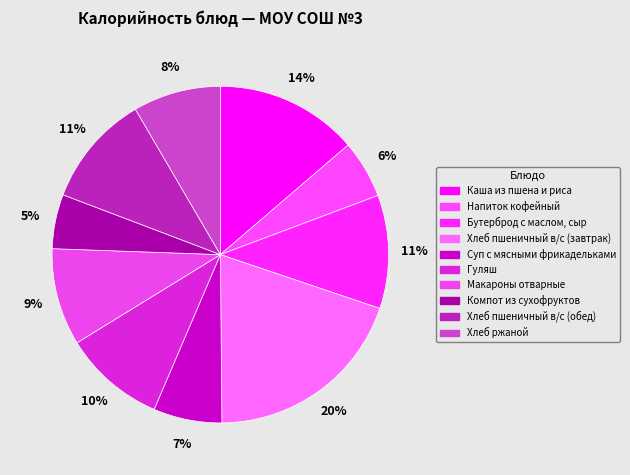

How many slices are in this pie chart?

10